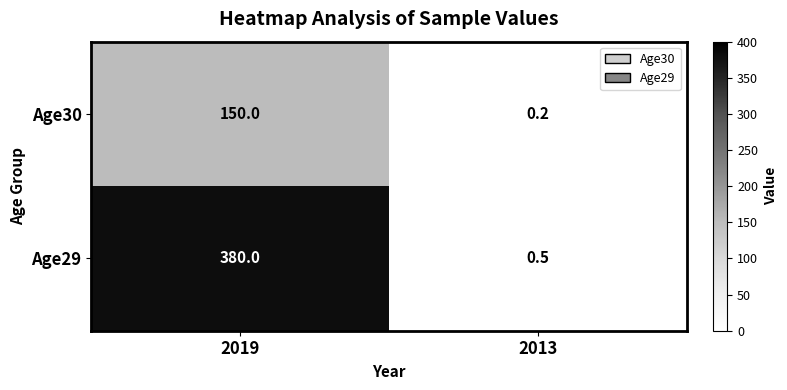

The value of Age30 at 2013 is 0.1. True or false?

False